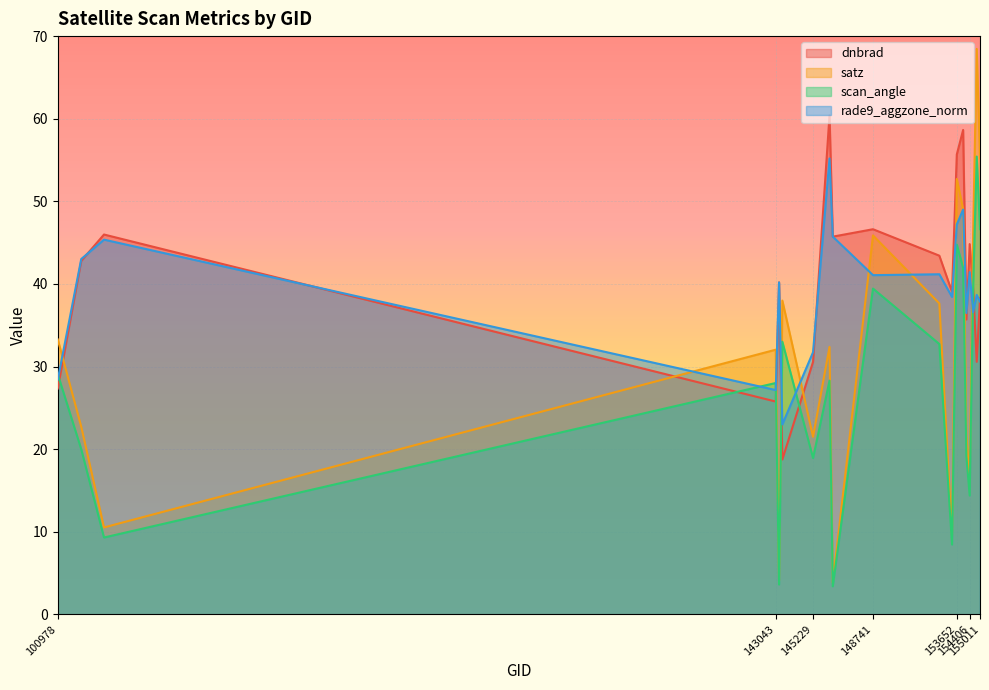

True or false: rade9_aggzone_norm has a value of 38.4 at 153371.

True